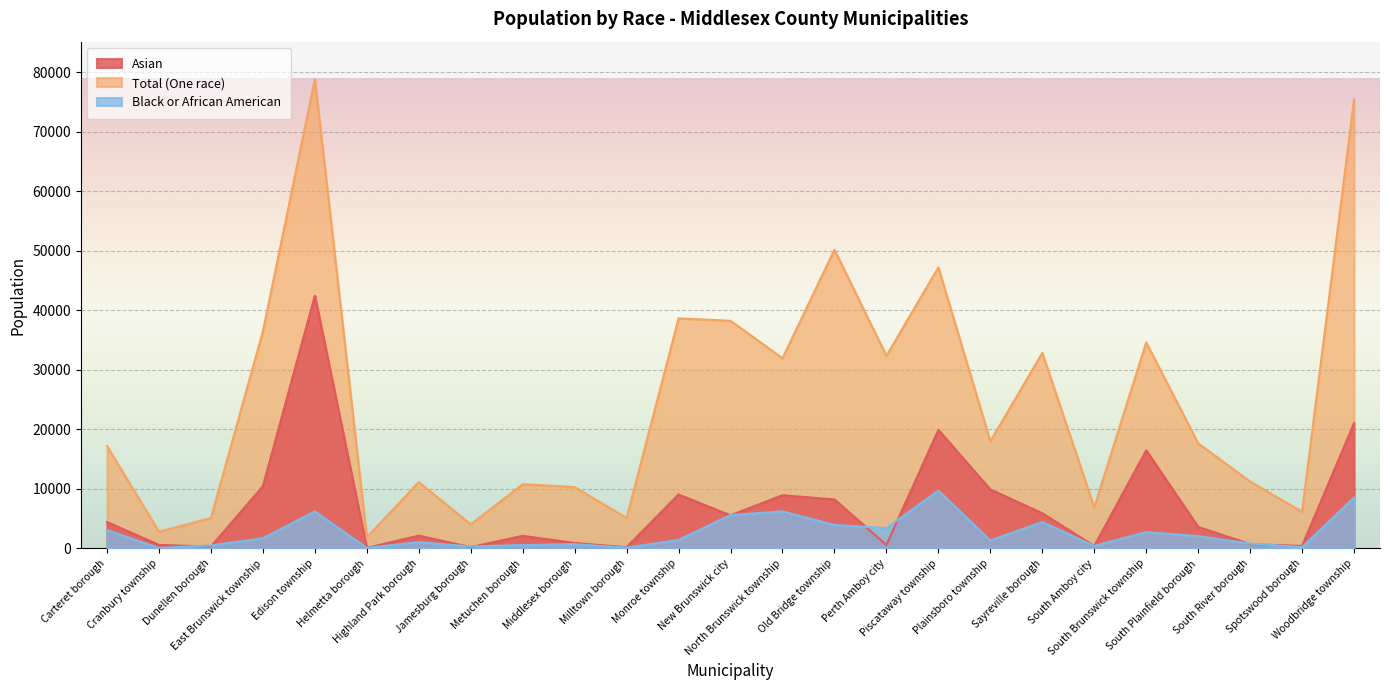

At which category is the sum across all series the highest?

Edison township